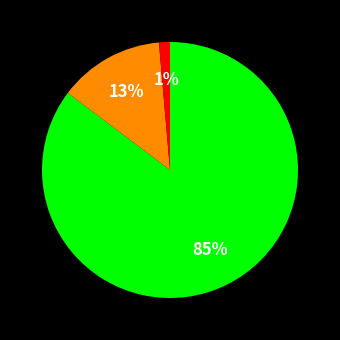

Is there a majority slice in this chart?

Yes